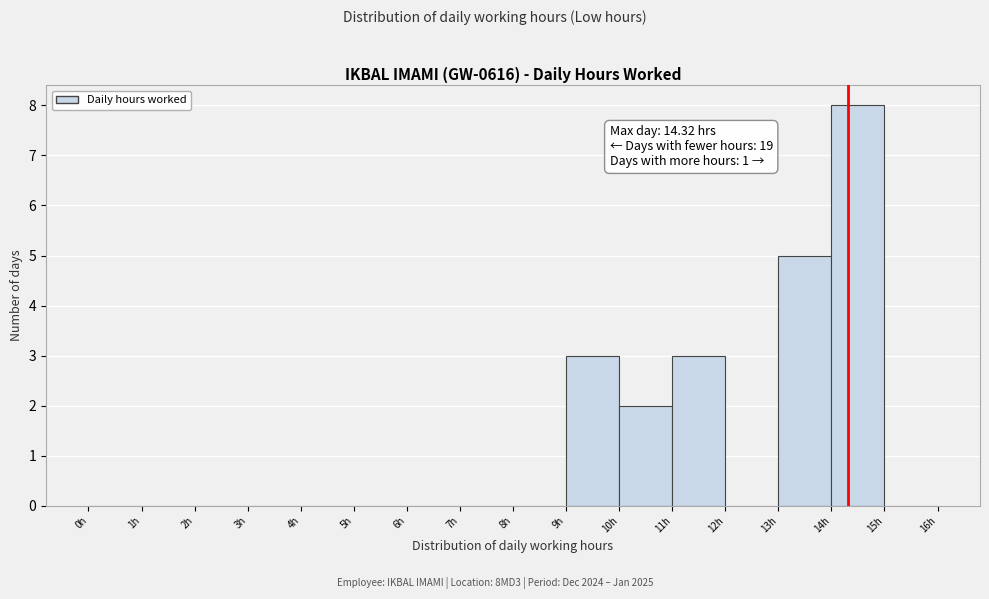

Which range on the x-axis has the tallest bar?

14 to 15